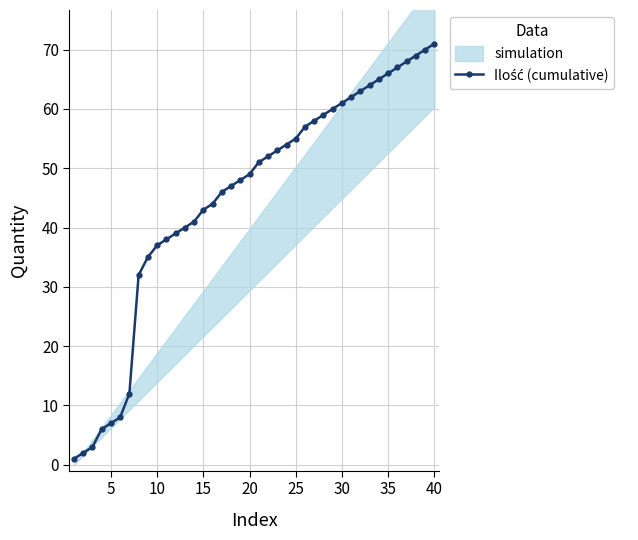

Reading left to right, list all the values displayed in this chart.

1	2	3	6	7	8	12	32	35	37	38	39	40	41	43	44	46	47	48	49	51	52	53	54	55	57	58	59	60	61	62	63	64	65	66	67	68	69	70	71